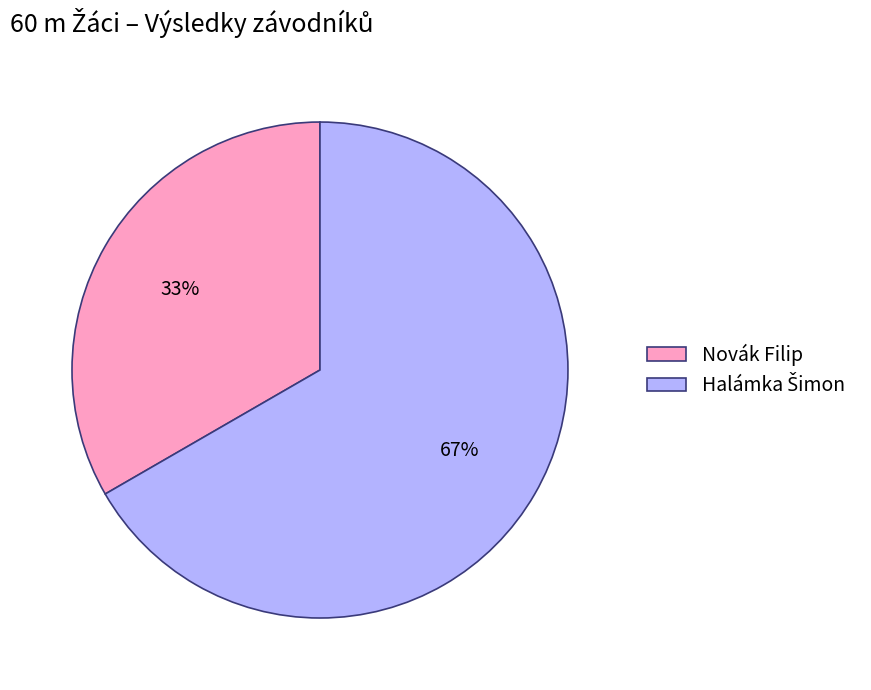

Which category has the smallest portion of the pie?

Novák Filip